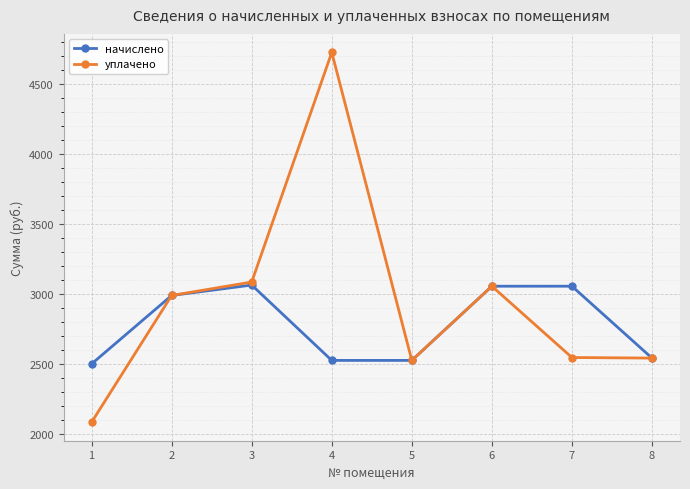

Which series changed the most between 4 and 6?

уплачено